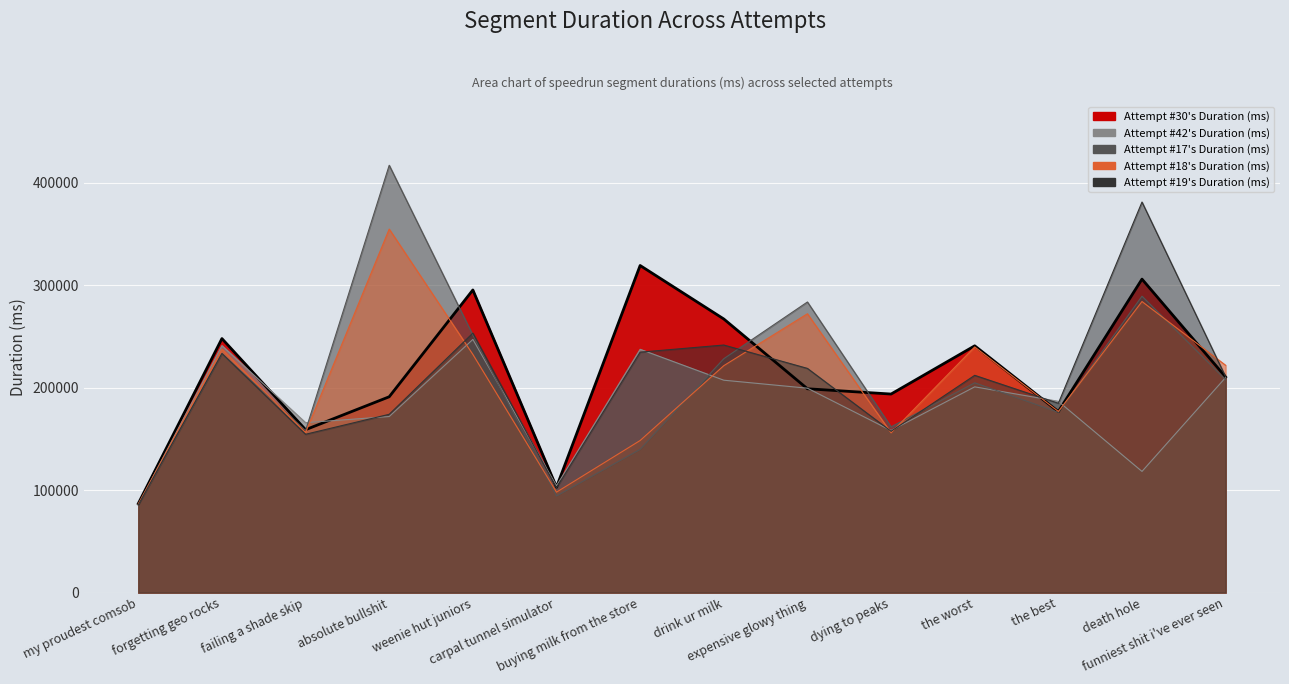

What is the value of the Attempt #42's Duration (ms) point at the 8th from the left?

207305